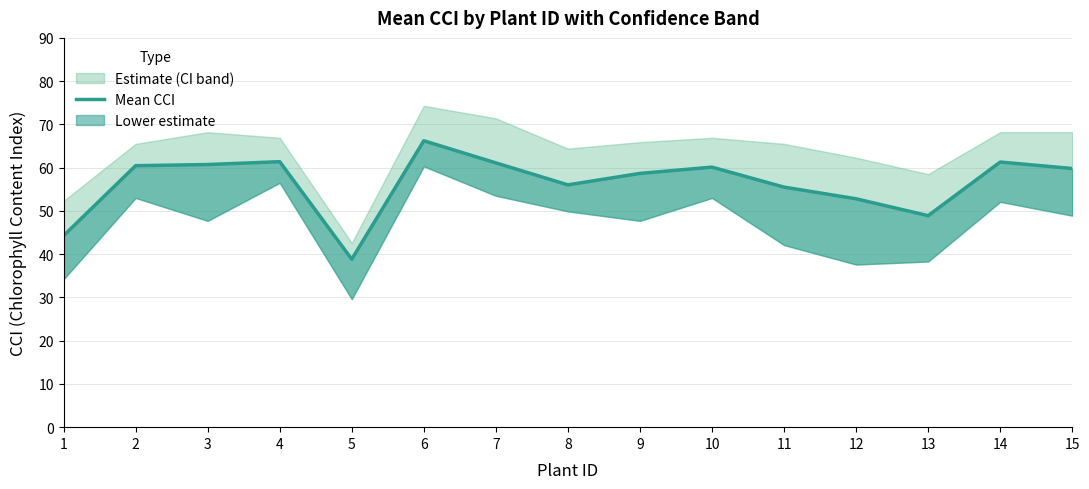

What is the maximum value shown in the chart?

66.2